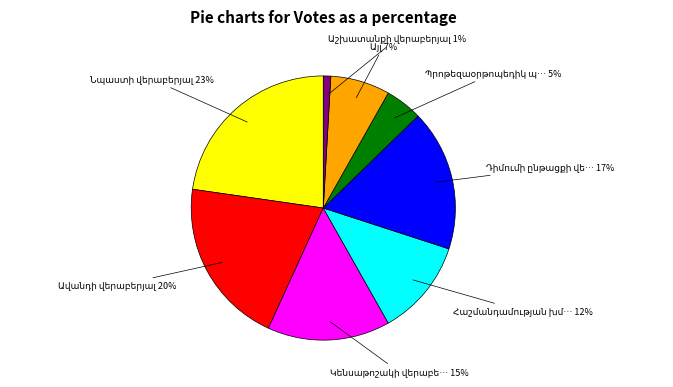

Is there a majority slice in this chart?

No